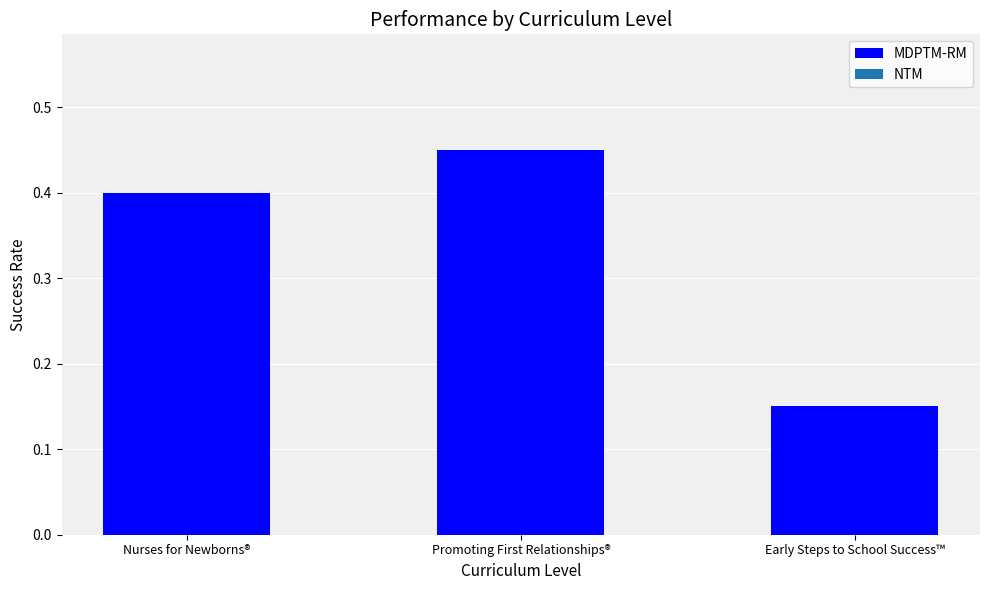

What is the sum of all values?

1.0